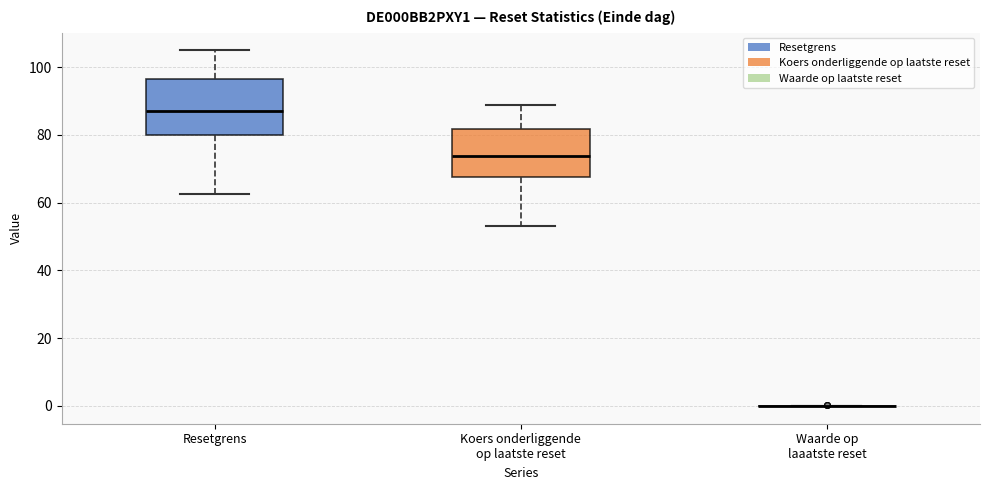

Which box is the tallest, from its lower edge to its upper edge?

Resetgrens